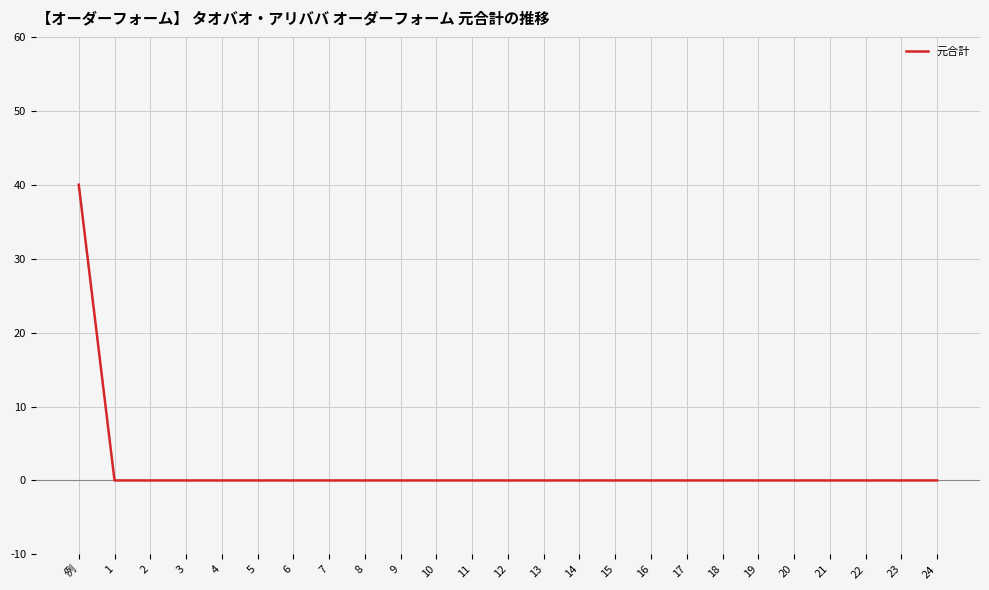

The chart shows a value of -25 at 19. True or false?

False